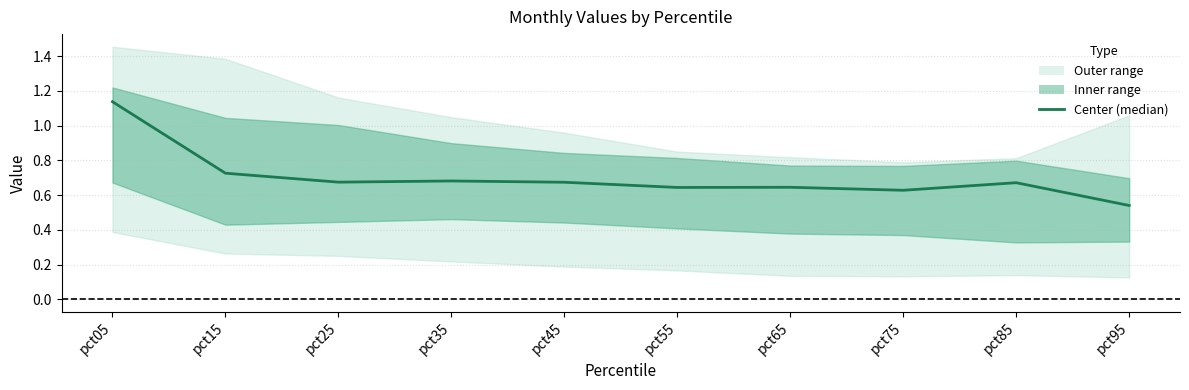

Read the value at pct25.

0.7